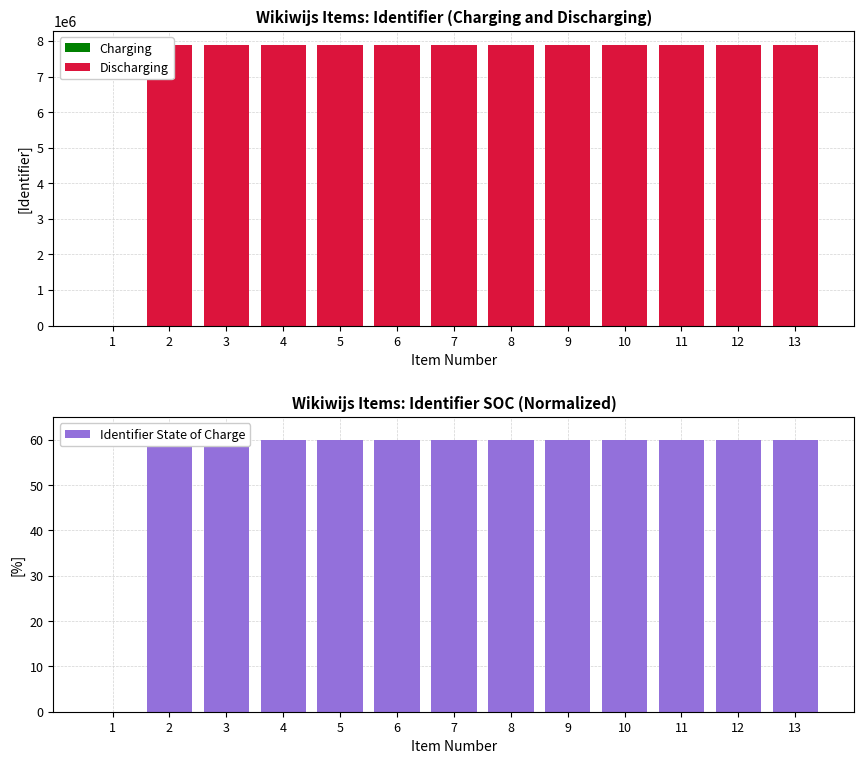

How many values in Identifier State of Charge are above zero?

12